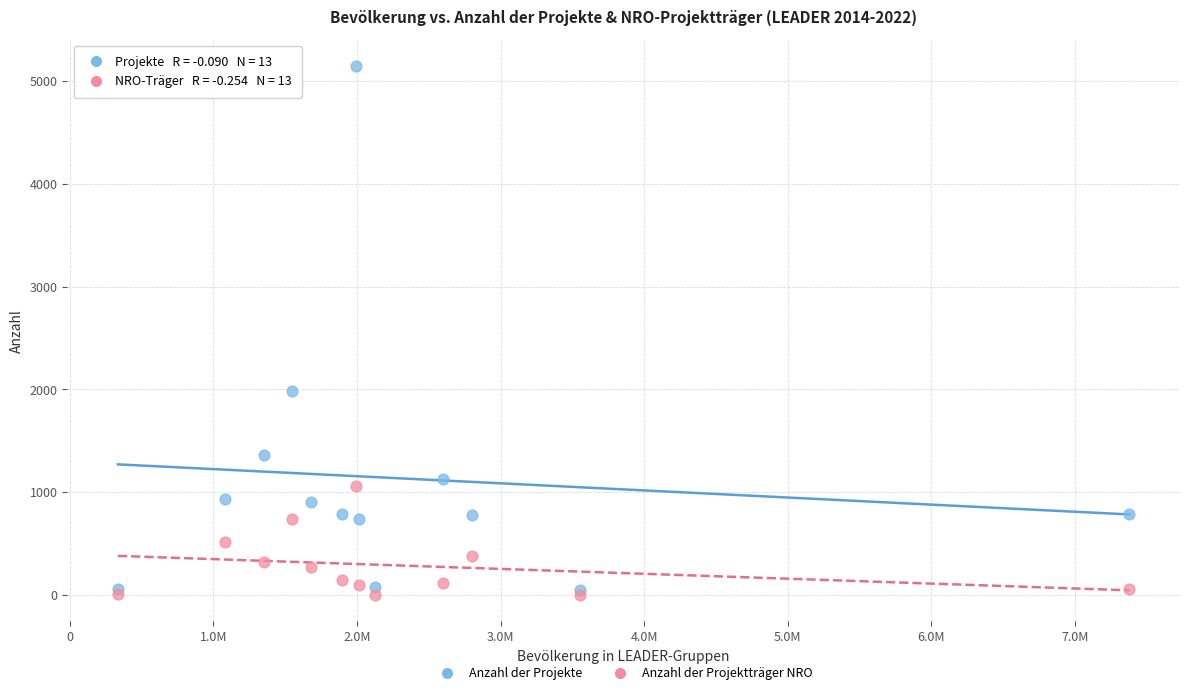

What are all the series names shown in the legend?

Anzahl der Projekte, Anzahl der Projektträger NRO